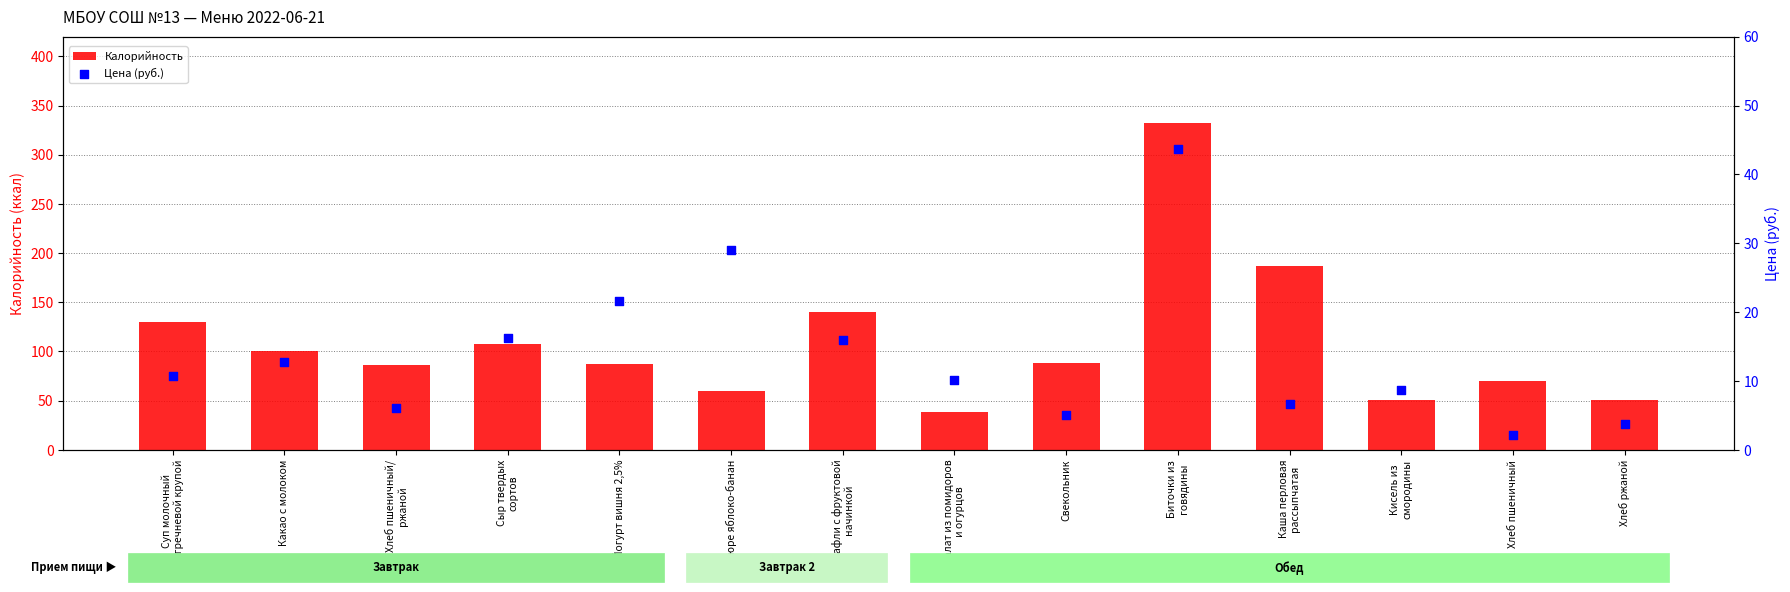

What are all the series names shown in the legend?

Калорийность, Цена (руб.)